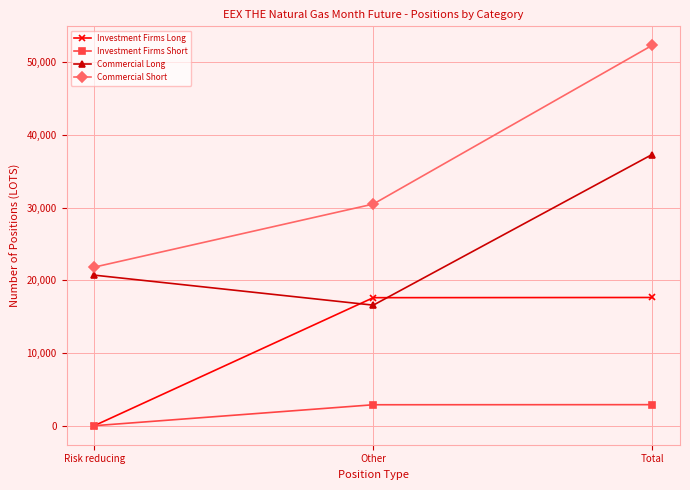

List the series in order of their peak value, highest first.

Commercial Short, Commercial Long, Investment Firms Long, Investment Firms Short